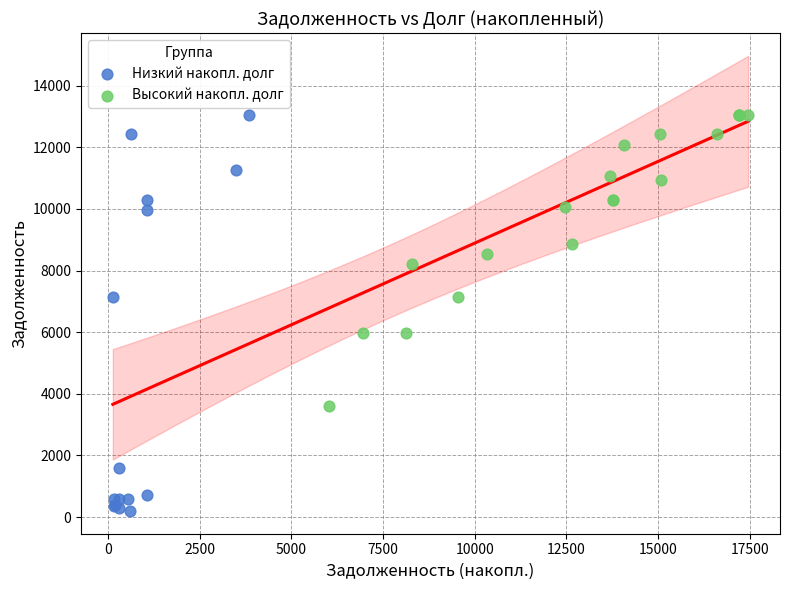

Which series reaches the minimum Y coordinate?

Низкий накопл. долг